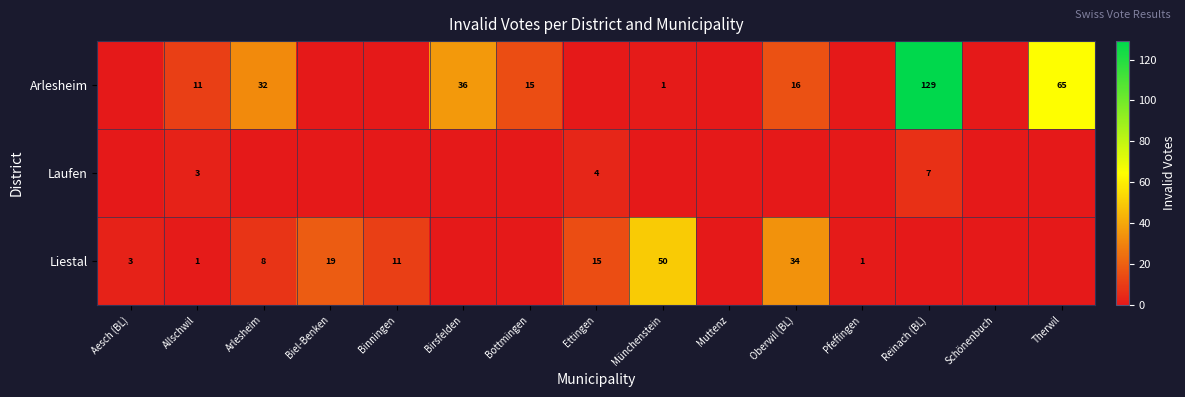

True or false: Liestal has a value of 16 at Binningen.

False